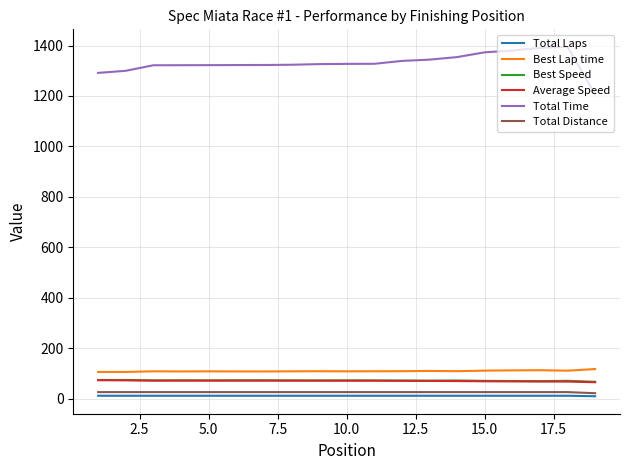

Does the chart display data point markers on the line(s)?

No